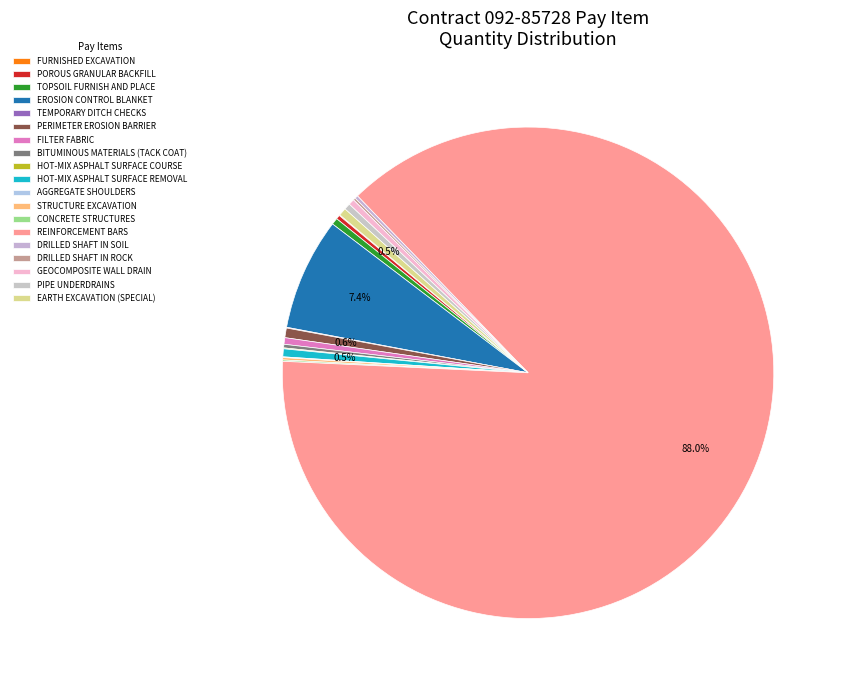

Count the number of slices in the pie.

19